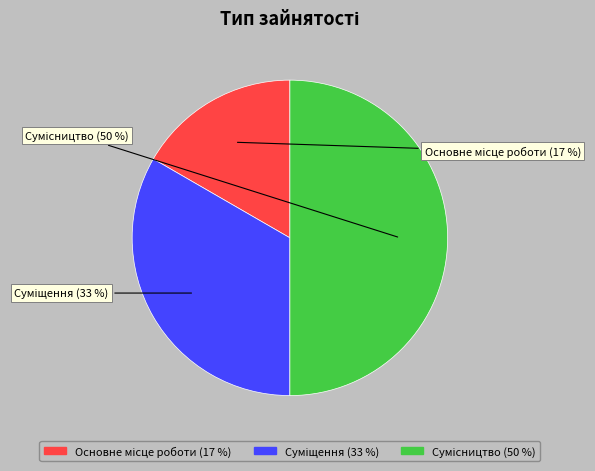

To the nearest percent, what is the difference between the largest and smallest slice percentages?

33%